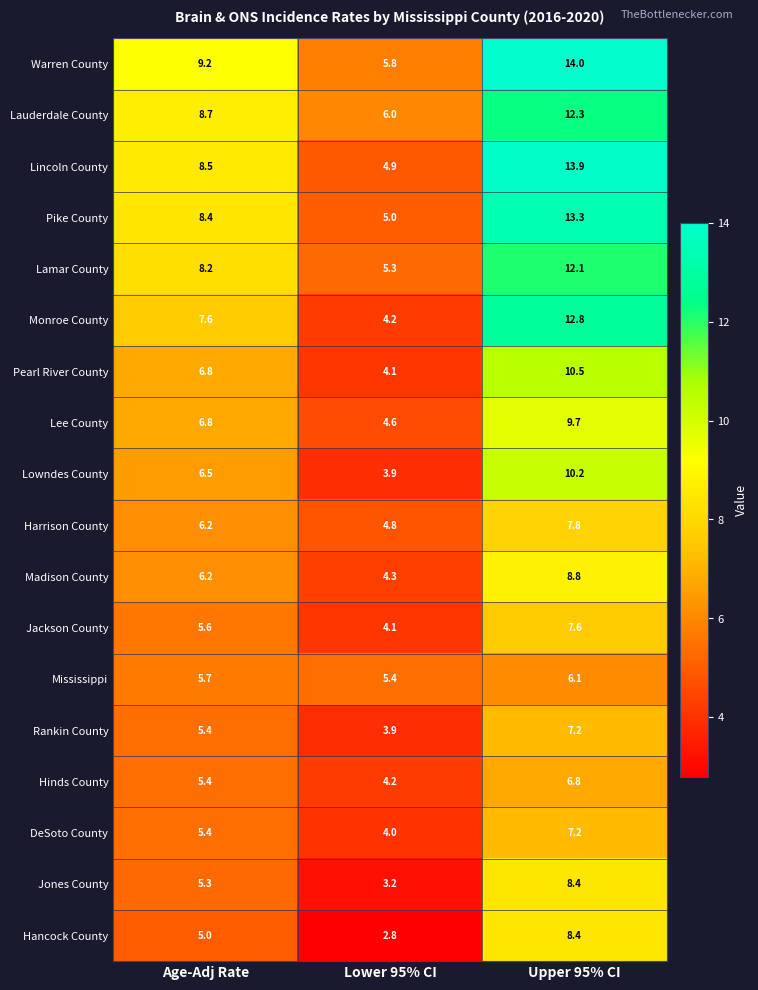

At which category is the sum across all series the highest?

Upper 95% CI